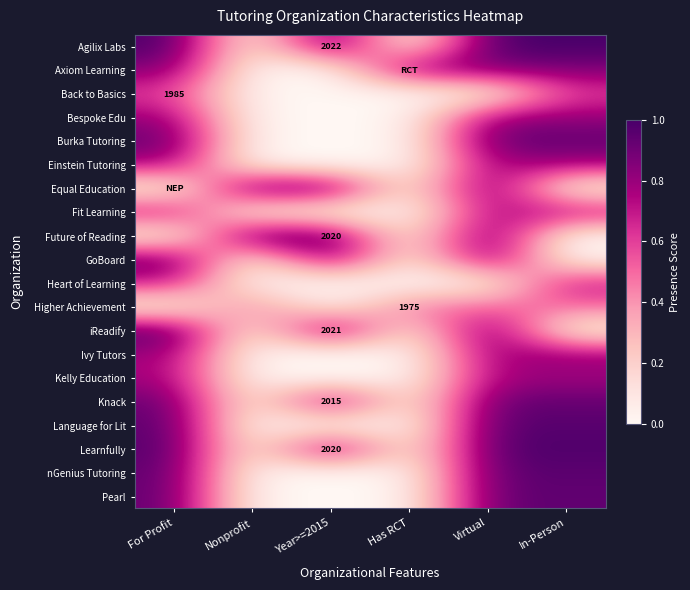

What is the difference between the maximum and minimum values in the Knack series?

0.9